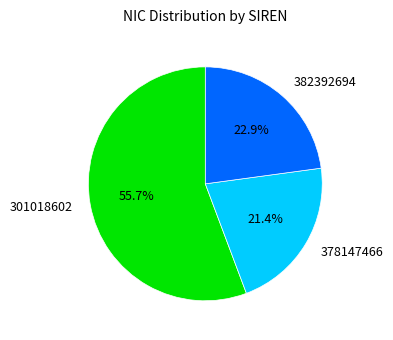

What percentage is the 301018602 slice, to the nearest percent?

56%